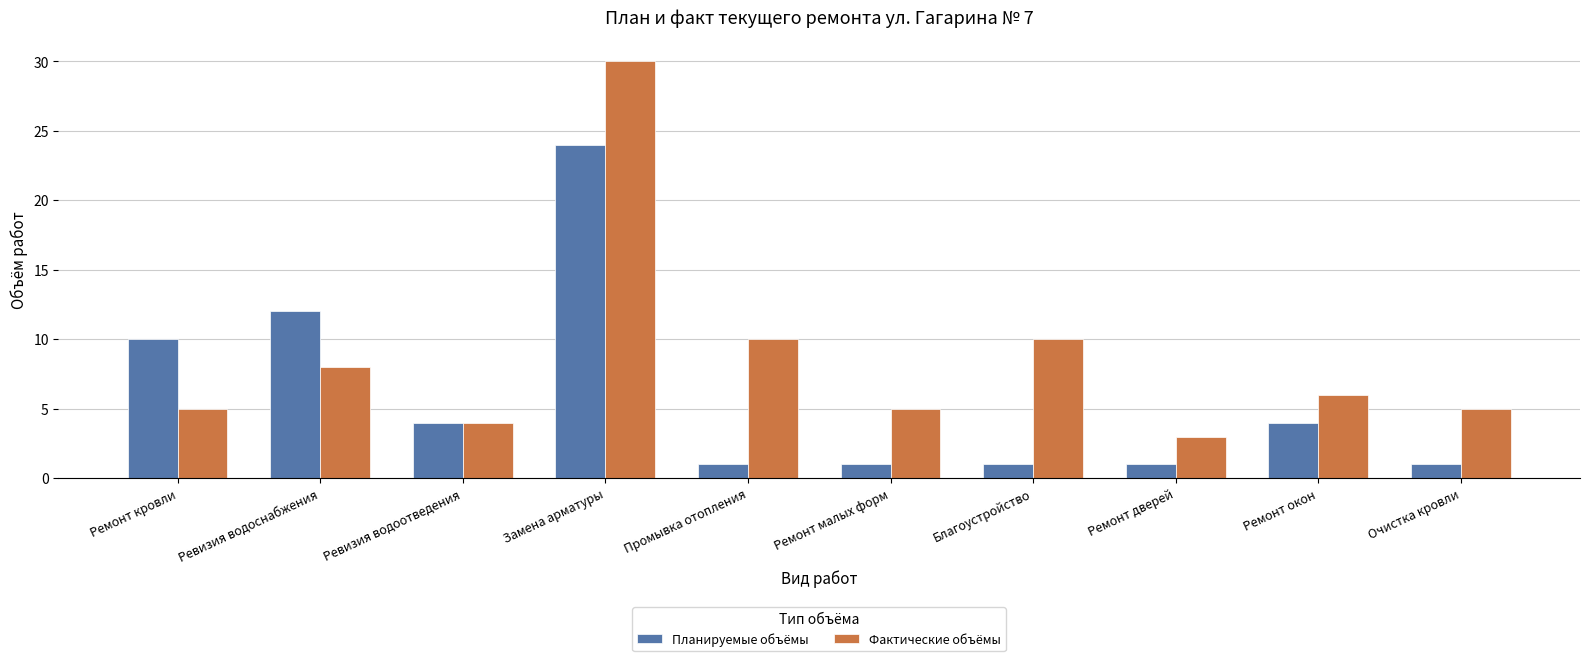

How many groups of bars are there?

10